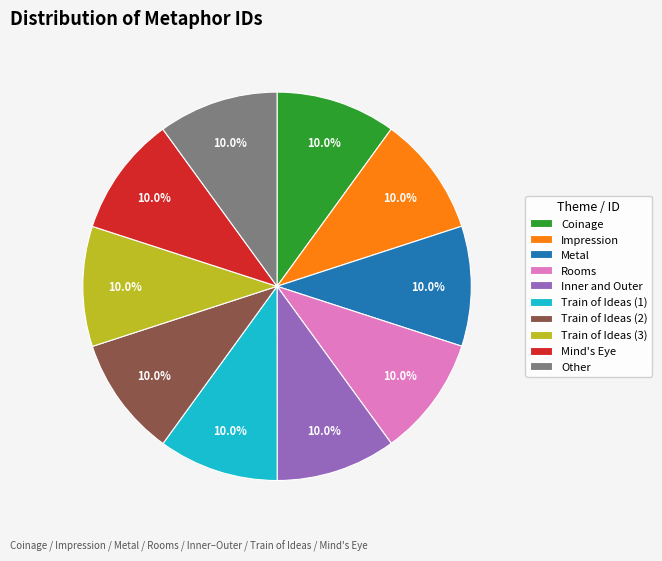

Is there a majority slice in this chart?

No